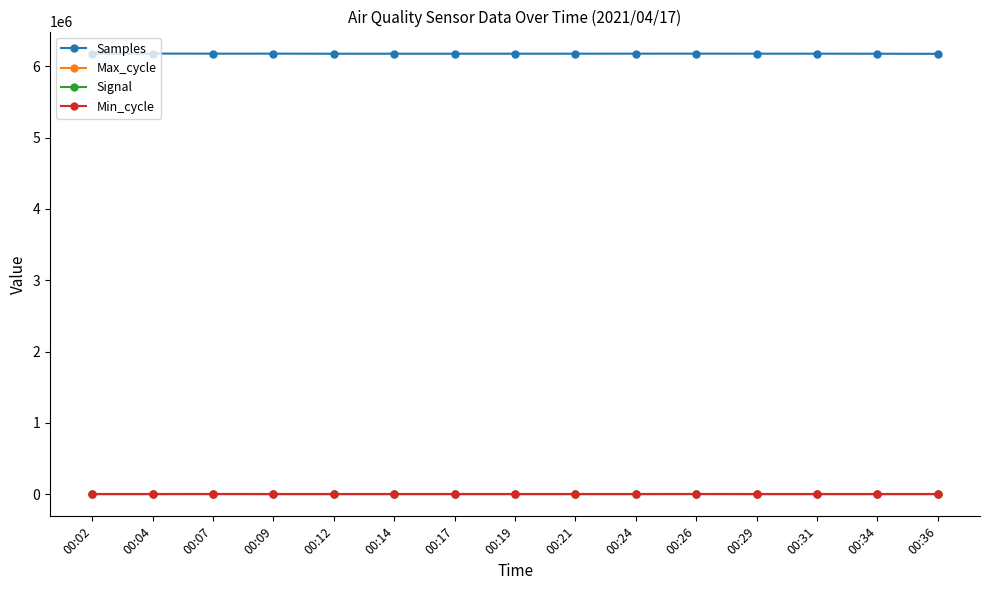

True or false: Samples and Signal intersect in this chart.

False